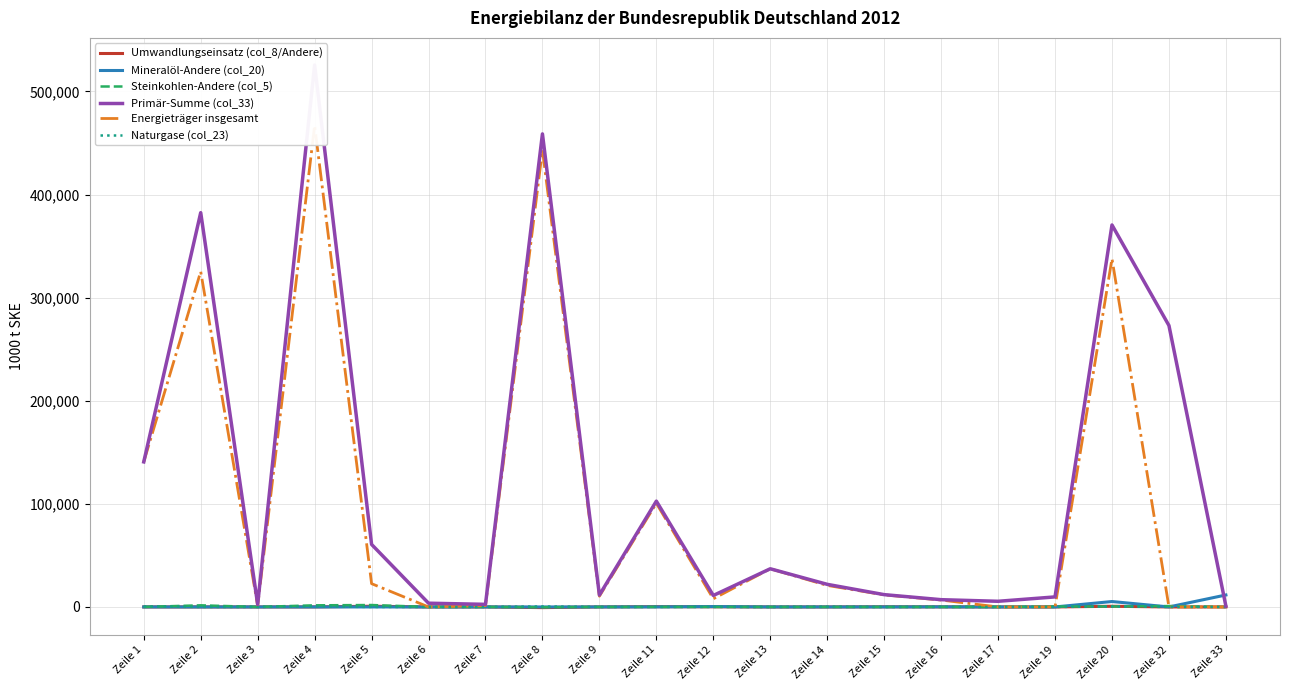

What is the value of the Energieträger insgesamt point at the 14th from the left?

11701